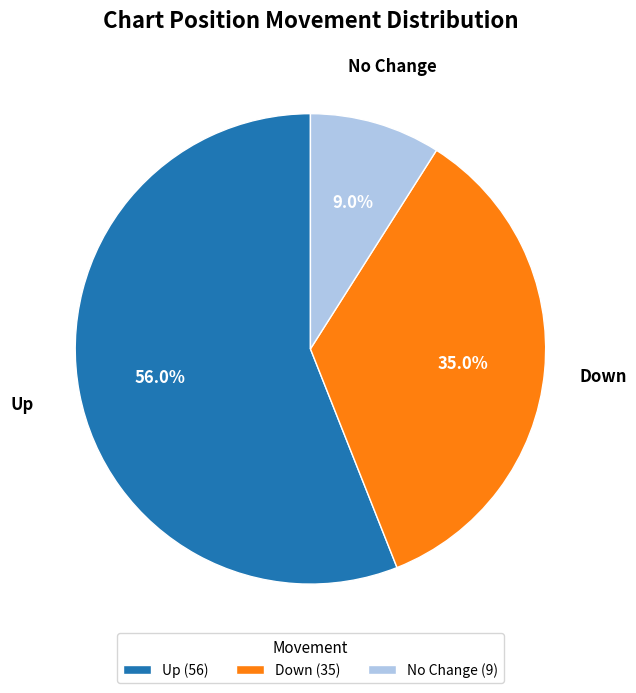

Rank the categories by value from highest to lowest.

Up (56), Down (35), No Change (9)